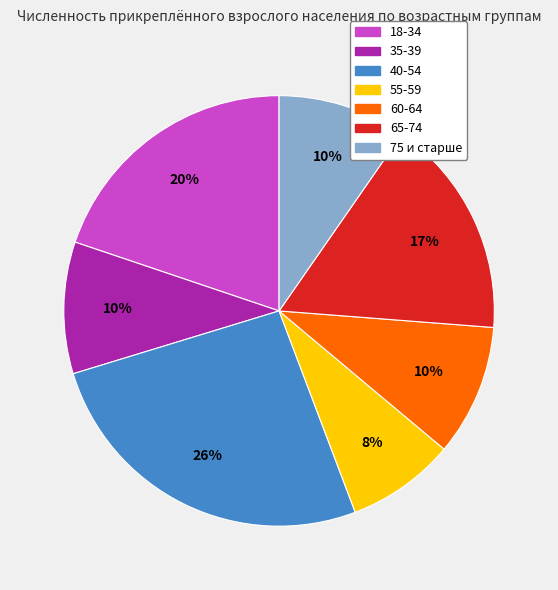

Combined, do 40-54 and 18-34 account for over 50%?

No